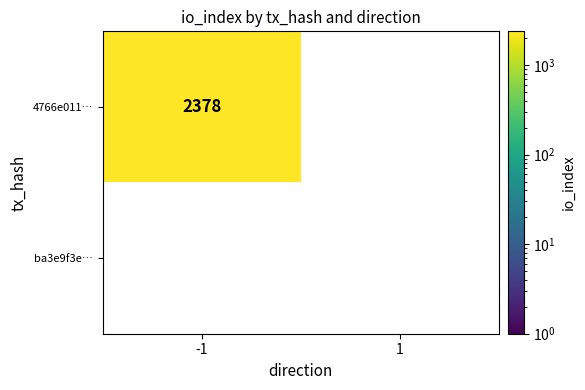

Is the value of ba3e9f3e81b34366e77d0eddc84c0ac22ffd8c5 at 1 greater than the value of 4766e01102c8a5b8134ac1b18fc9224ff8d62f0 at -1?

No